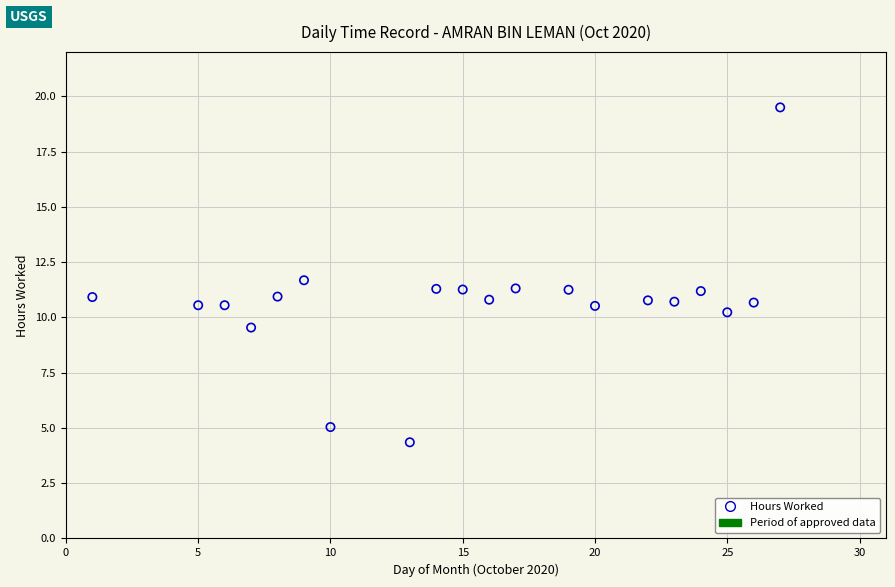

What is the range of X values (max minus min)?

26.0